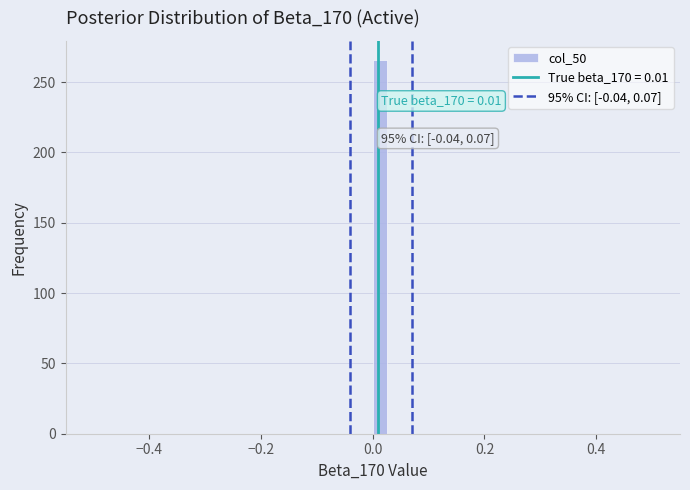

Around what value on the x-axis is the tallest bar? Give the approximate position of its centre, as read against the axis.

0.02